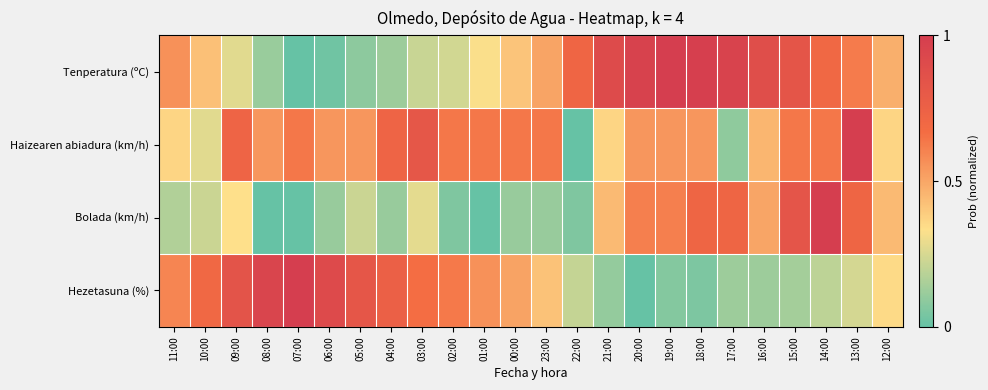

At how many categories does at least one series exceed 0?

24